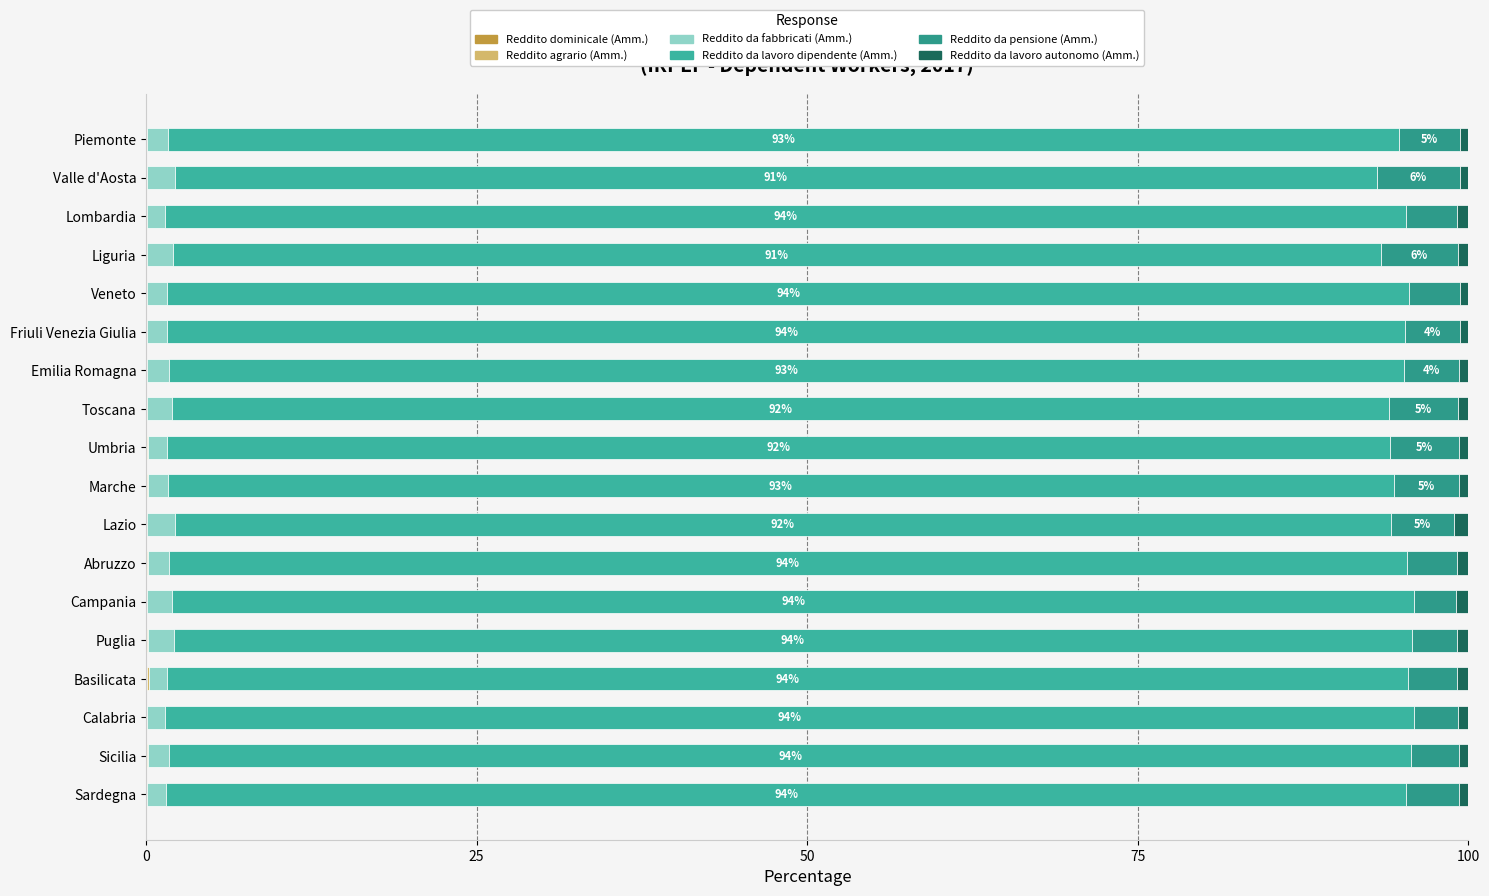

How many series are shown in this chart?

6